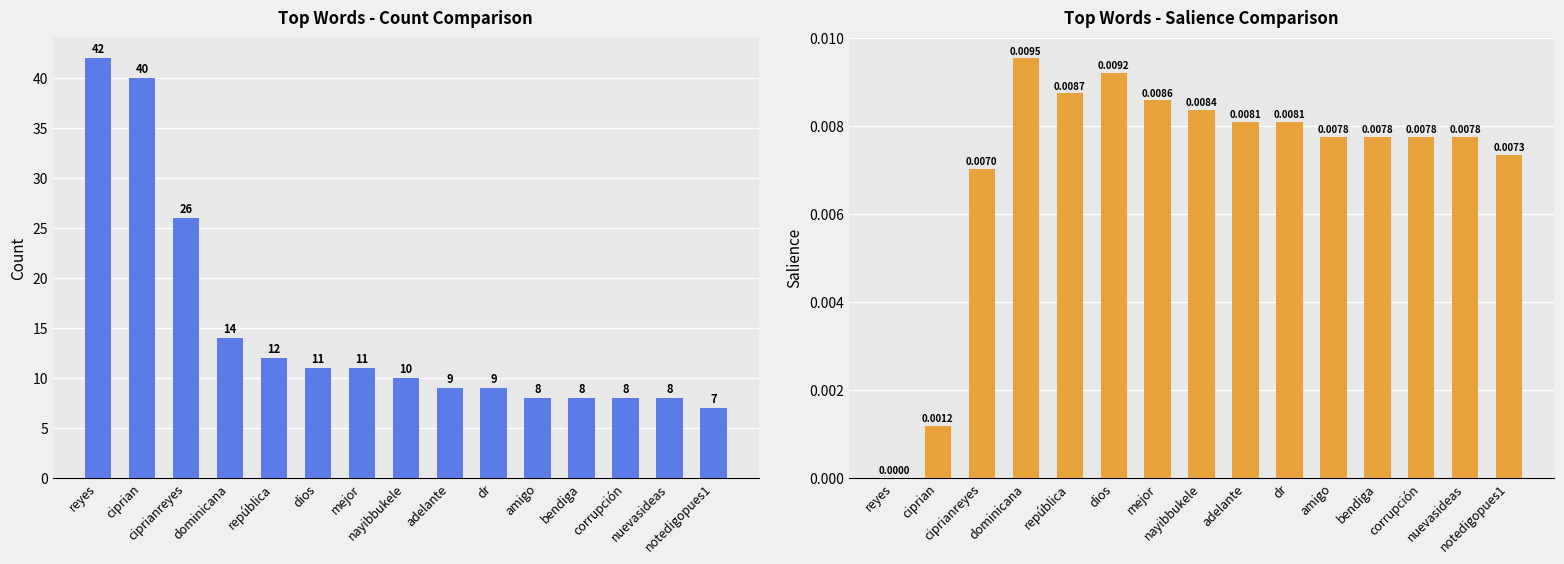

What is the label of the 14th bar from the left?

nuevasideas